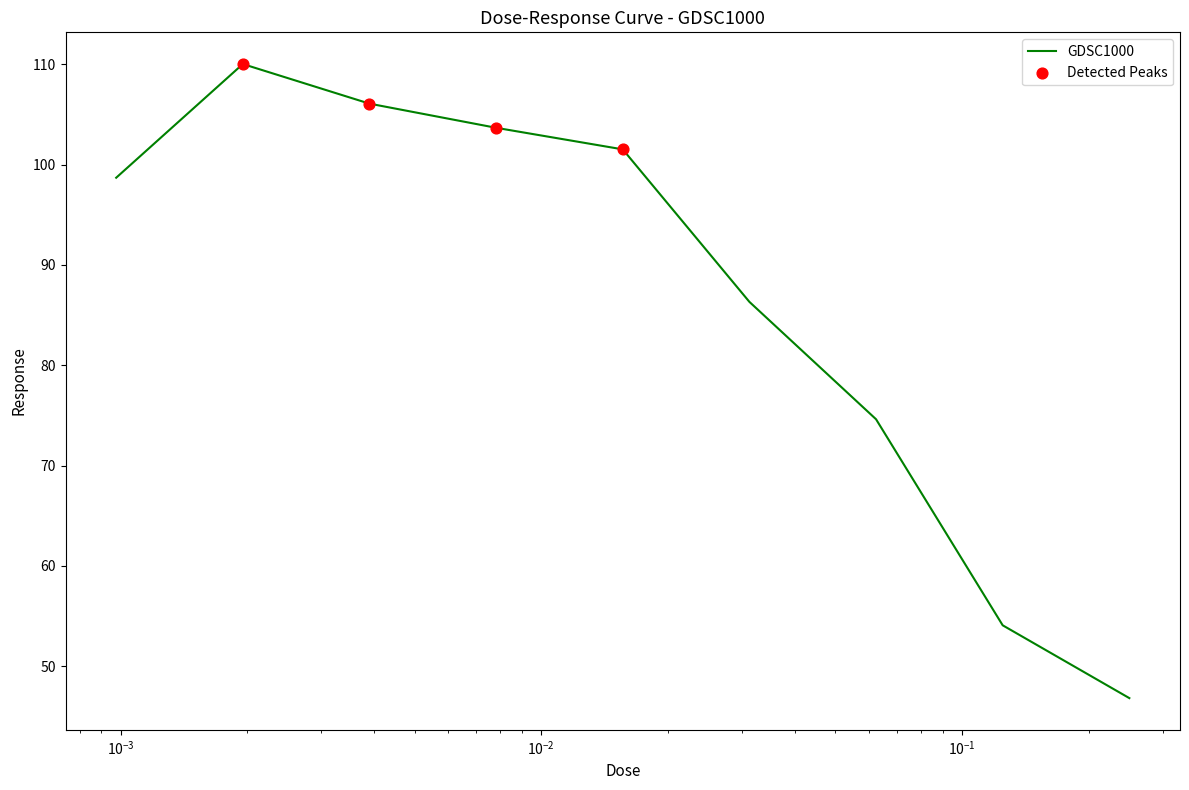

What is the minimum value shown in the chart?

46.8